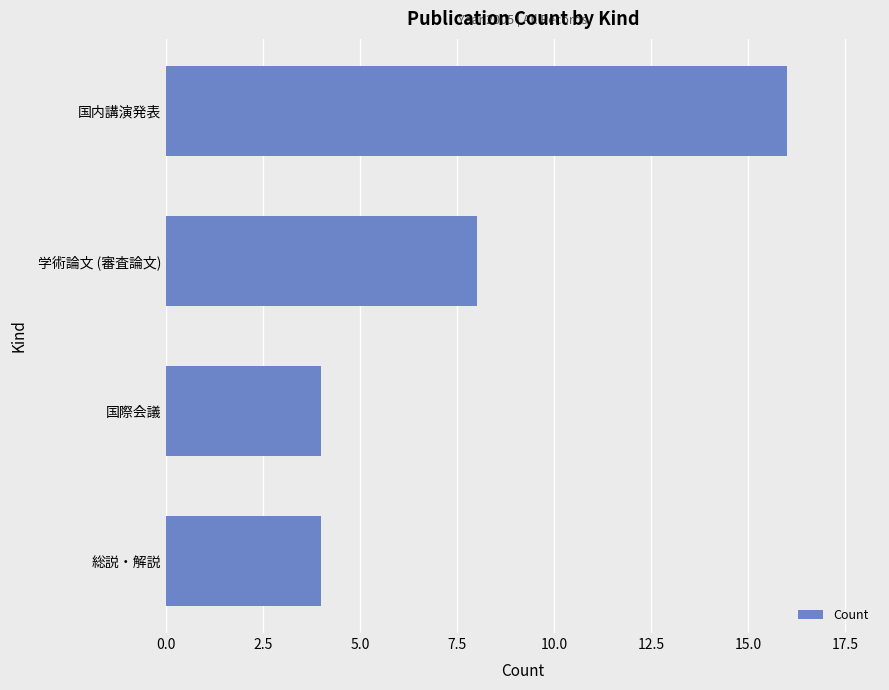

What is the ratio of the value at 国際会議 to the value at 総説・解説?

1.0